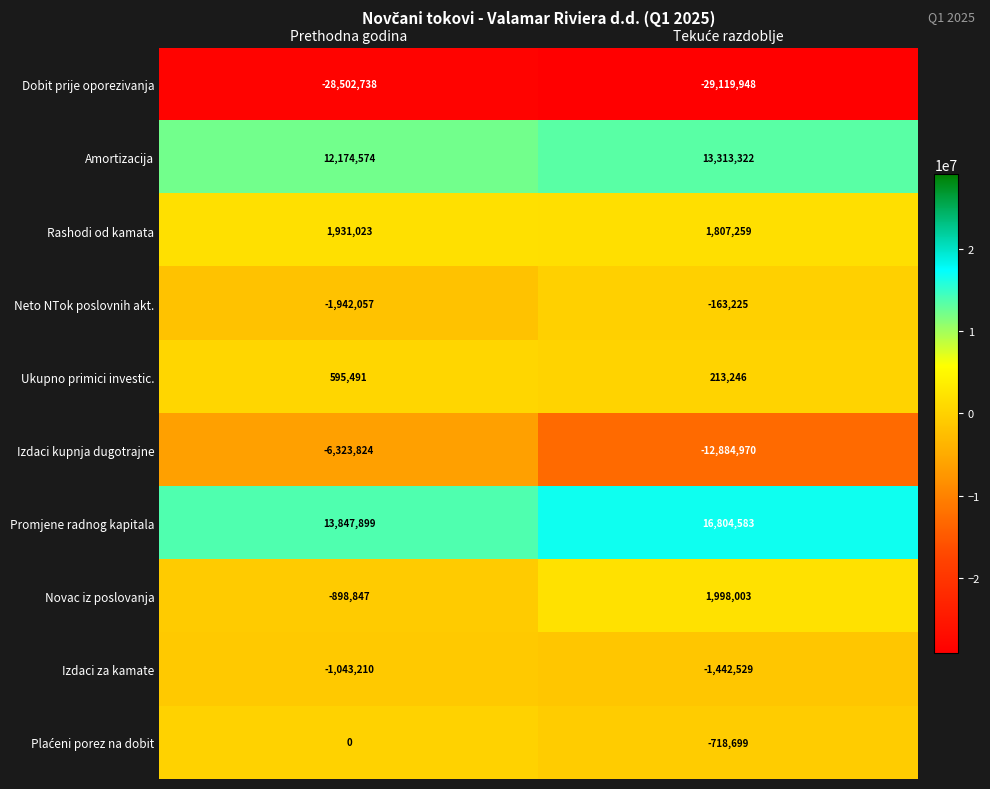

What value does the Dobit prije oporezivanja series have at Prethodna godina, to the nearest 10?

-28502740